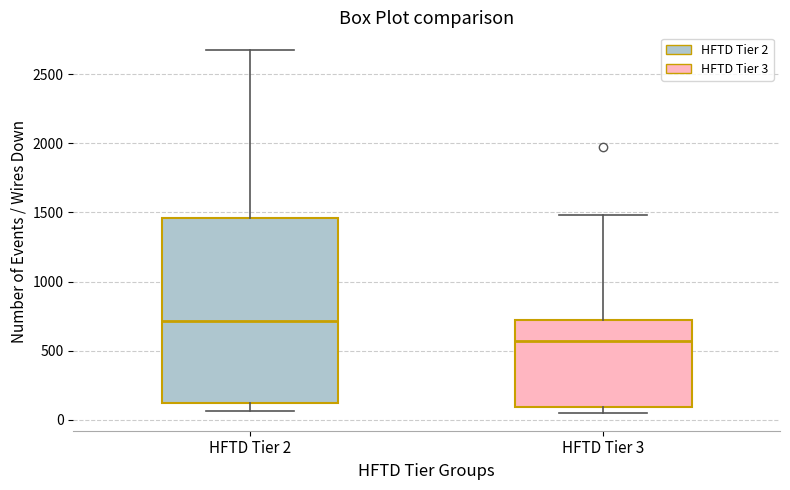

Reading left to right, transcribe this box plot: for each box, give where its median line is, the range the box spans, and where its two whiskers end, as read against the y-axis. The values are not printed on the chart, so give them approximately, as read against the axis.

HFTD Tier 2: median 700, box 100 to 1450, whiskers 50 to 2650
HFTD Tier 3: median 550, box 100 to 700, whiskers 50 to 1500